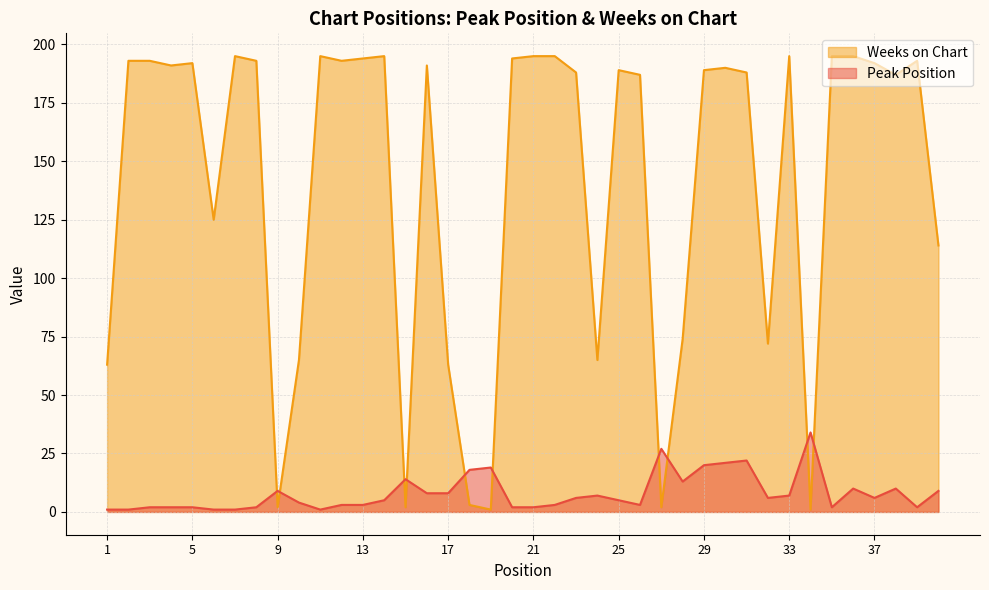

True or false: Weeks on Chart has a value of 106 at 24.

False